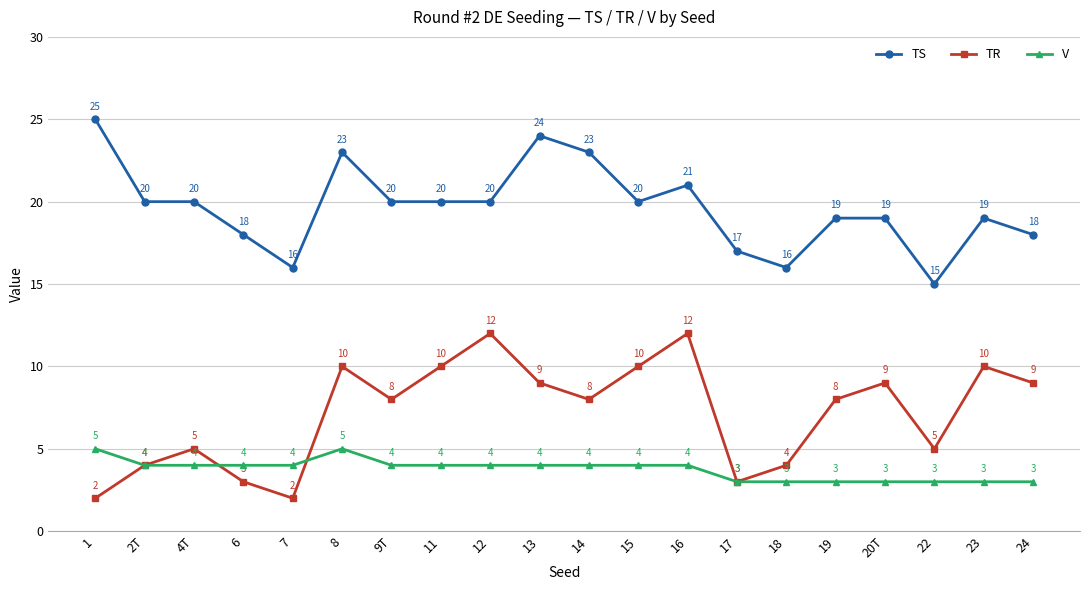

How many data points in V are less than 4?

7